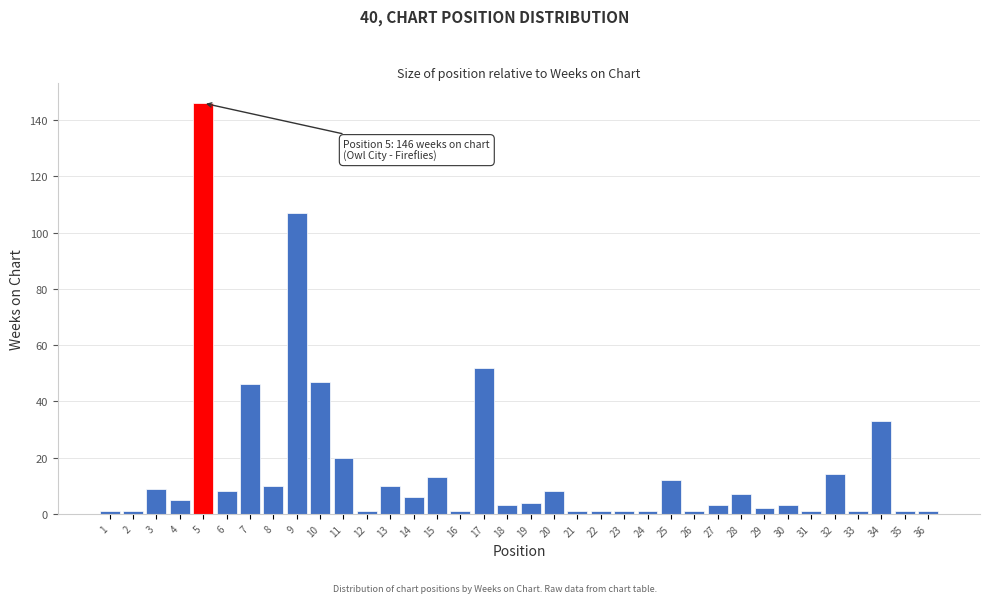

What is the greatest value displayed?

146